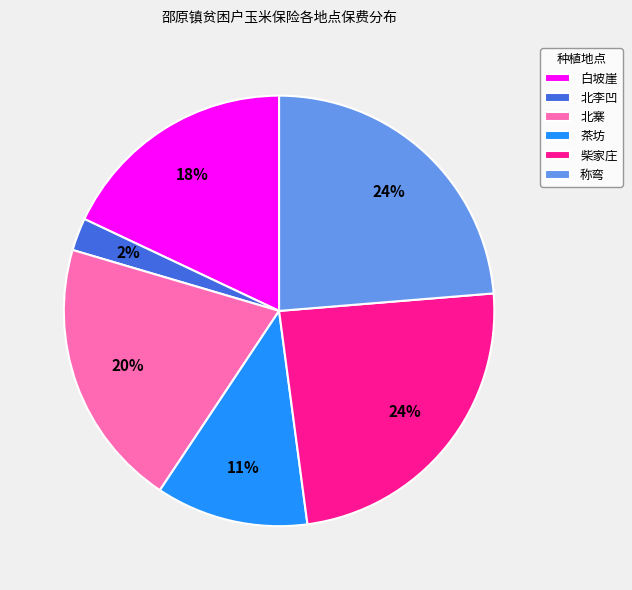

Which has a higher value, 茶坊 or 北寨?

北寨